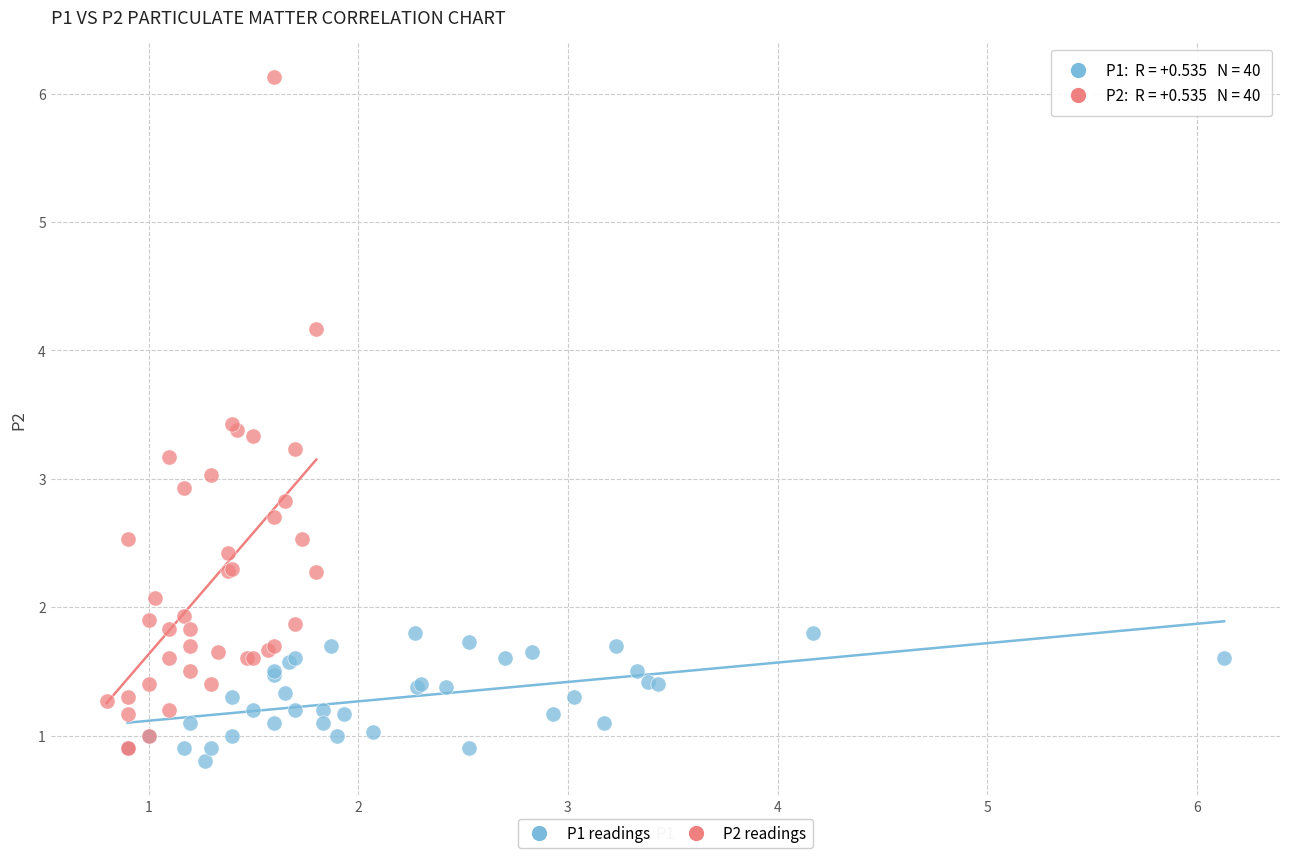

Which series reaches the maximum Y coordinate?

P2 readings